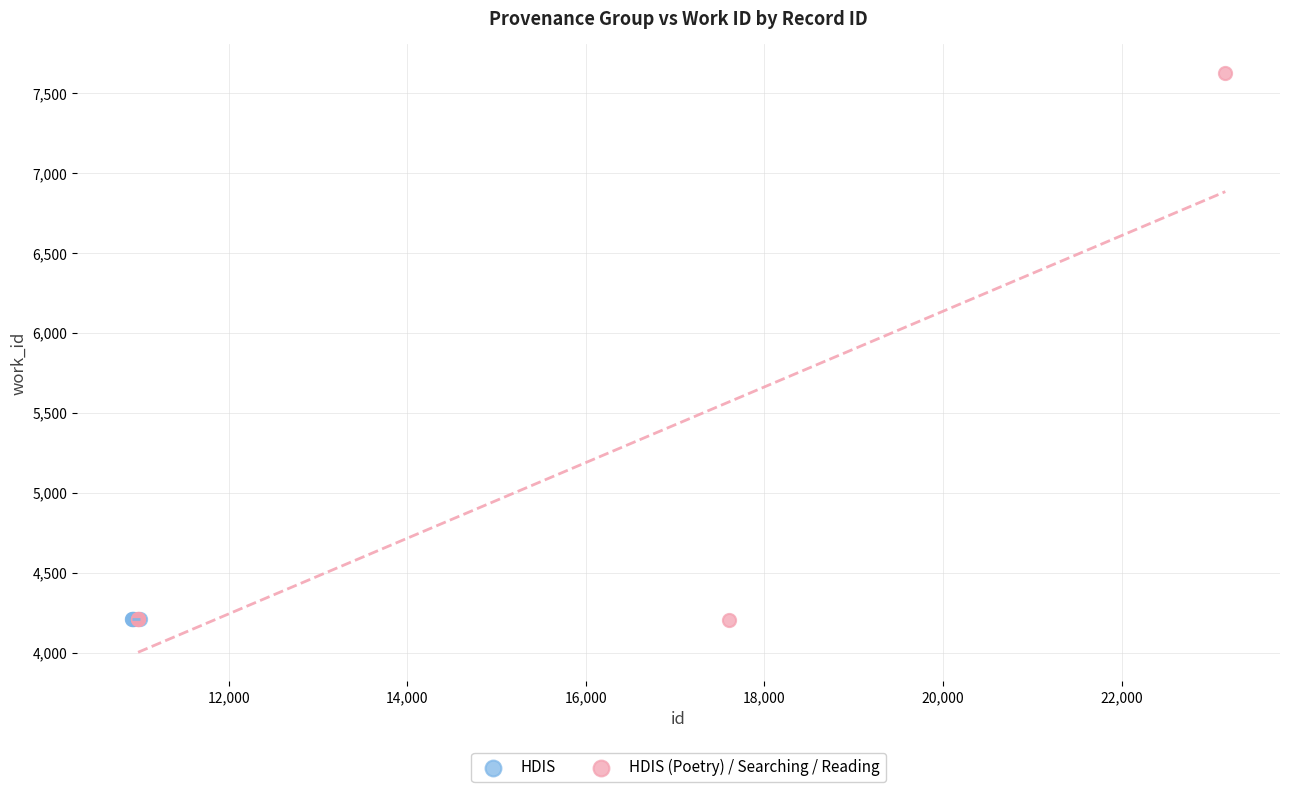

Which series contains the highest Y value?

HDIS (Poetry) / Searching / Reading